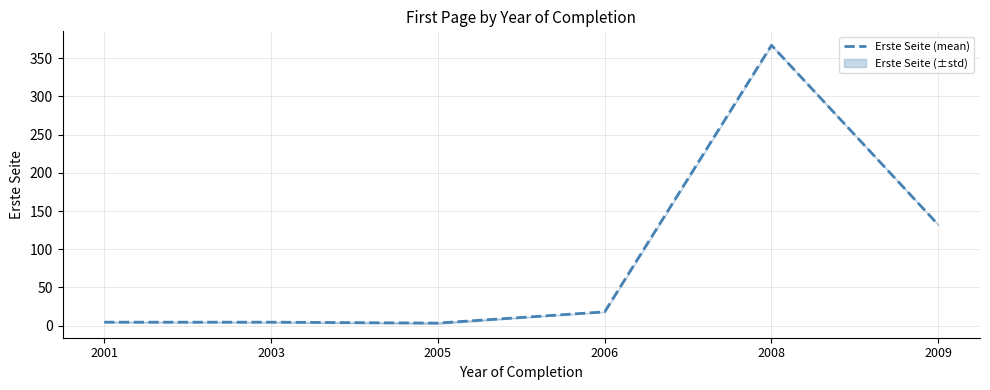

What is the difference between the values at 2009 and 2006?

114.0